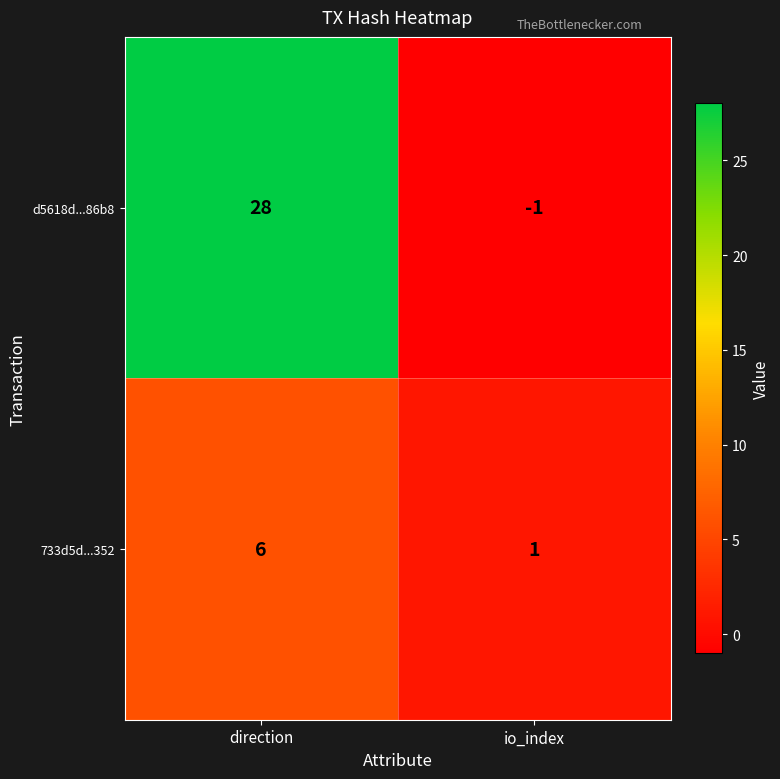

How many data points does each series have?

2